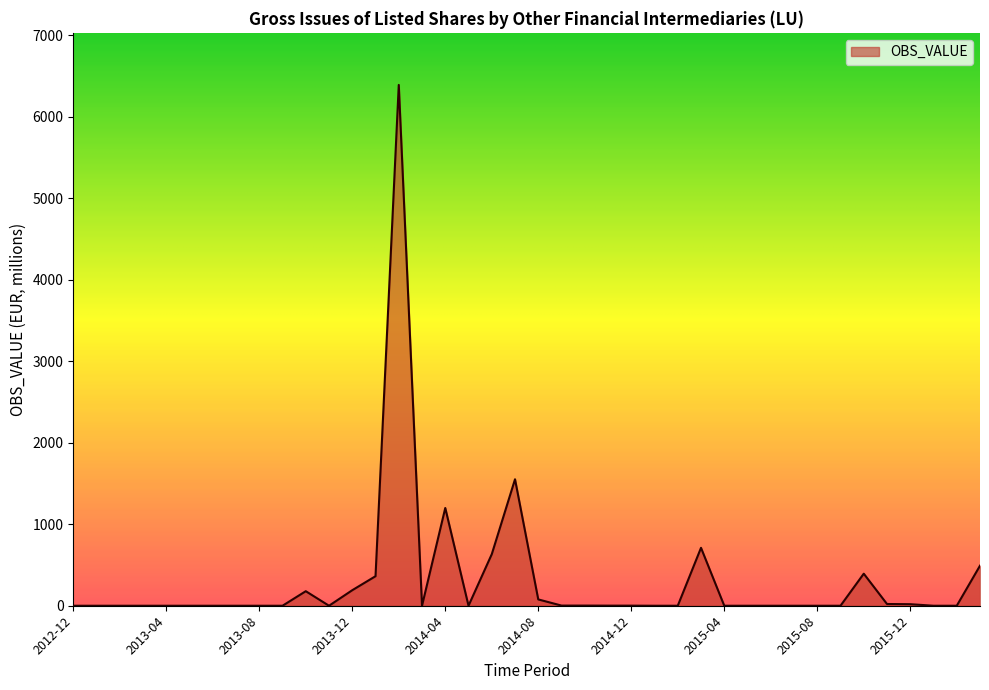

What is the difference between the maximum and minimum values?

6391.3